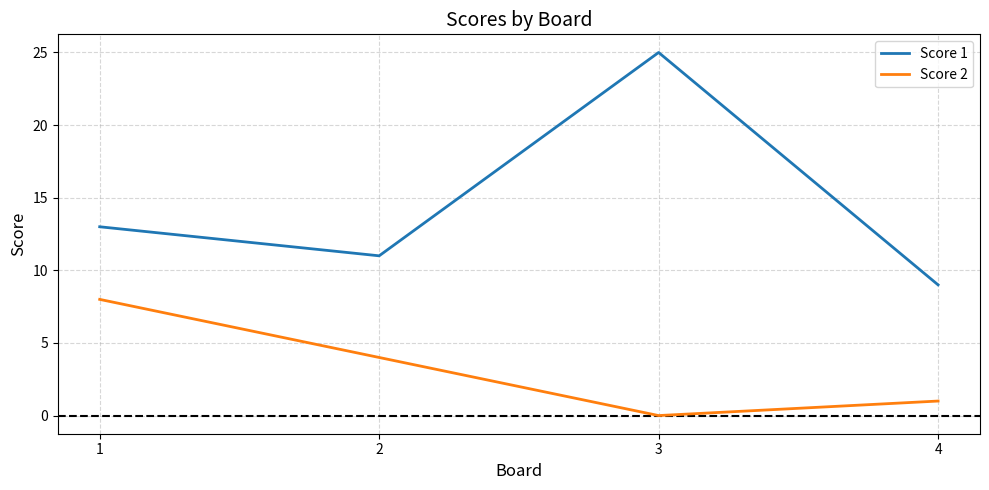

What is the greatest value displayed?

25